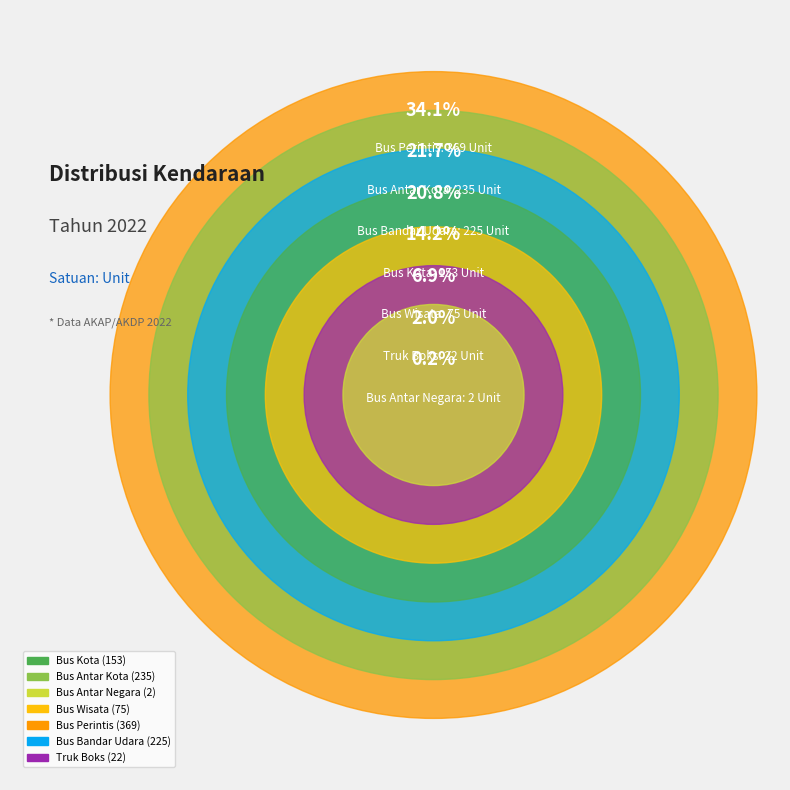

Between Bus Bandar Udara and Truk Boks, which is larger?

Bus Bandar Udara